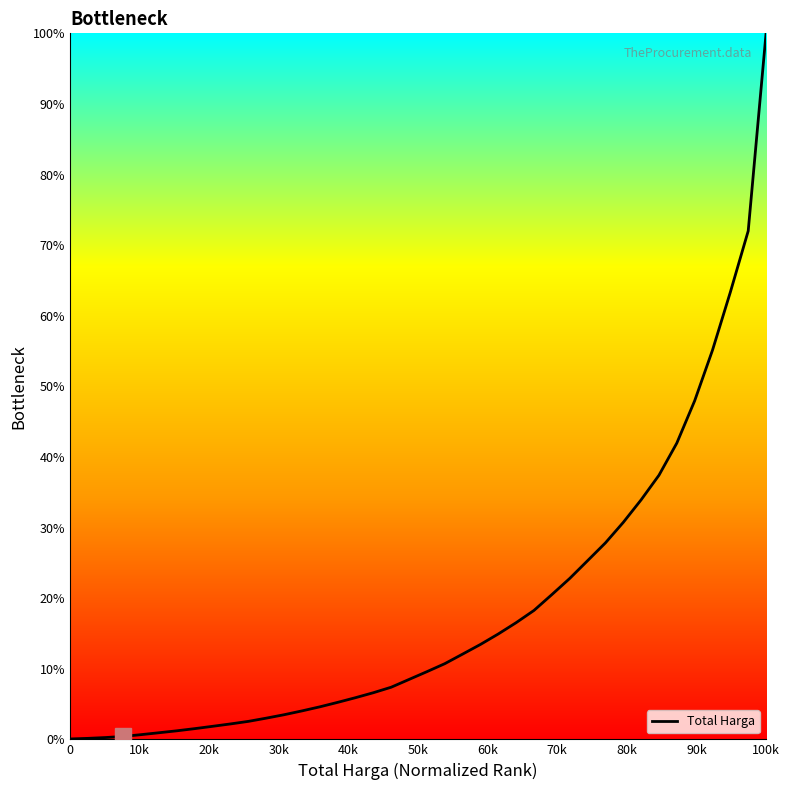

What is the difference between the maximum and minimum values?

99.9